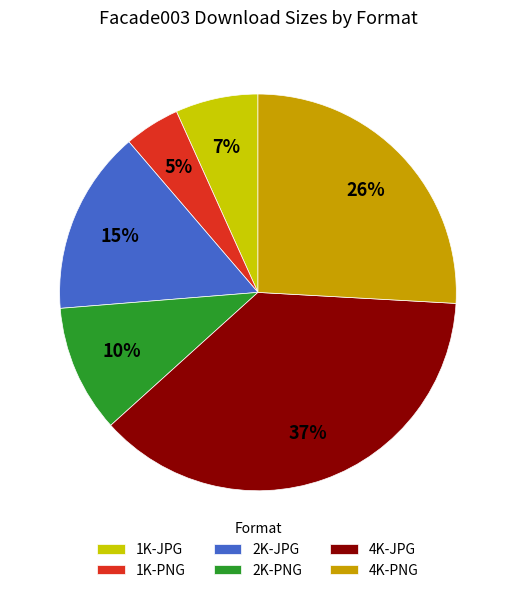

Rank the categories by value from highest to lowest.

4K-JPG, 4K-PNG, 2K-JPG, 2K-PNG, 1K-JPG, 1K-PNG